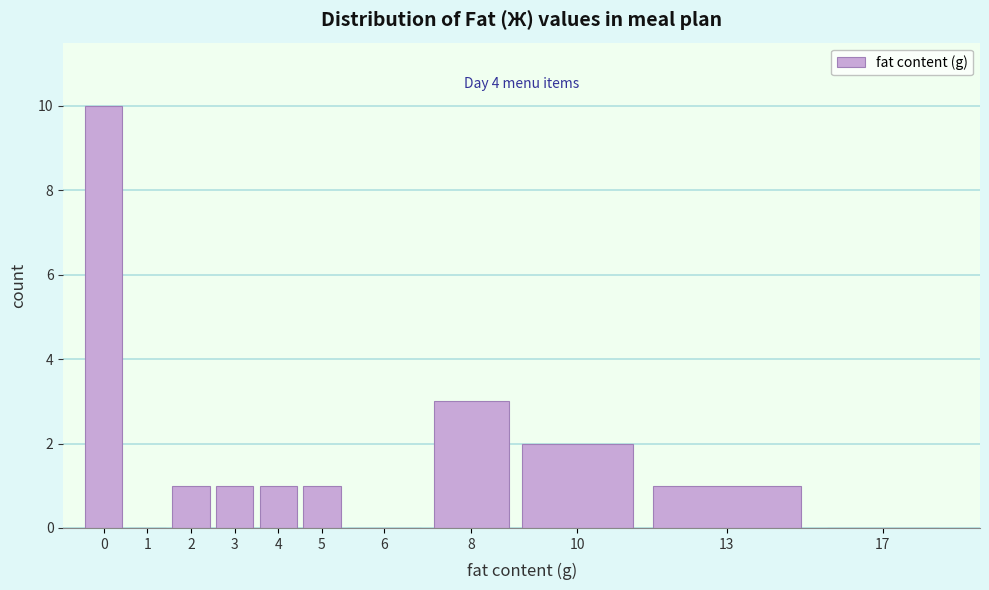

Reading right to left, list all the values displayed in this chart.

17=0	13=1	10=2	8=3	6=0	5=1	4=1	3=1	2=1	1=0	0=10